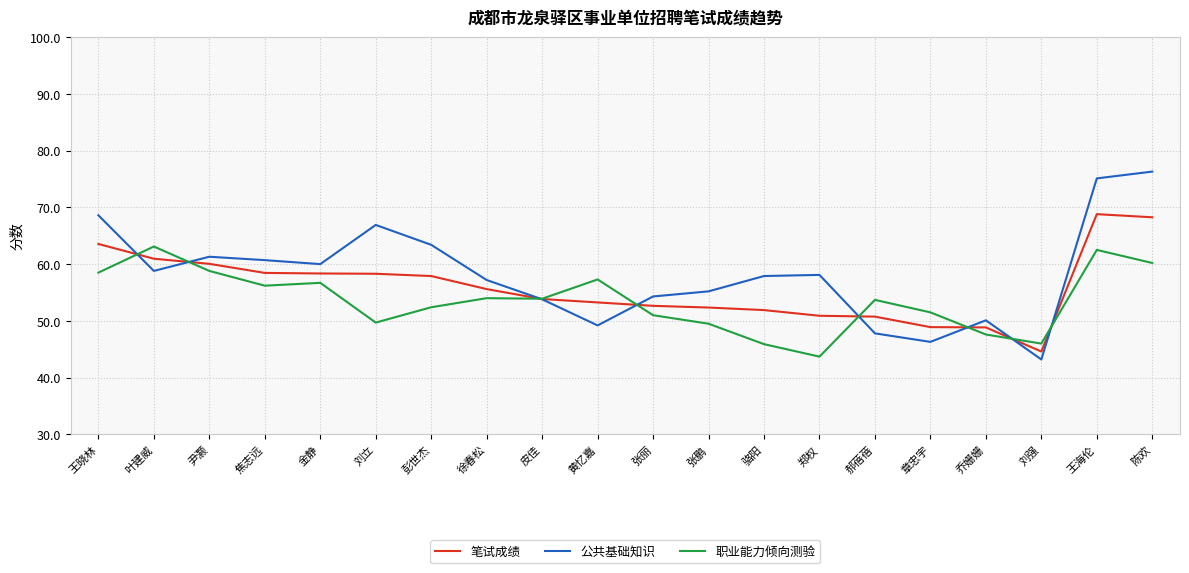

Rank the series by their average value, from highest to lowest.

公共基础知识, 笔试成绩, 职业能力倾向测验